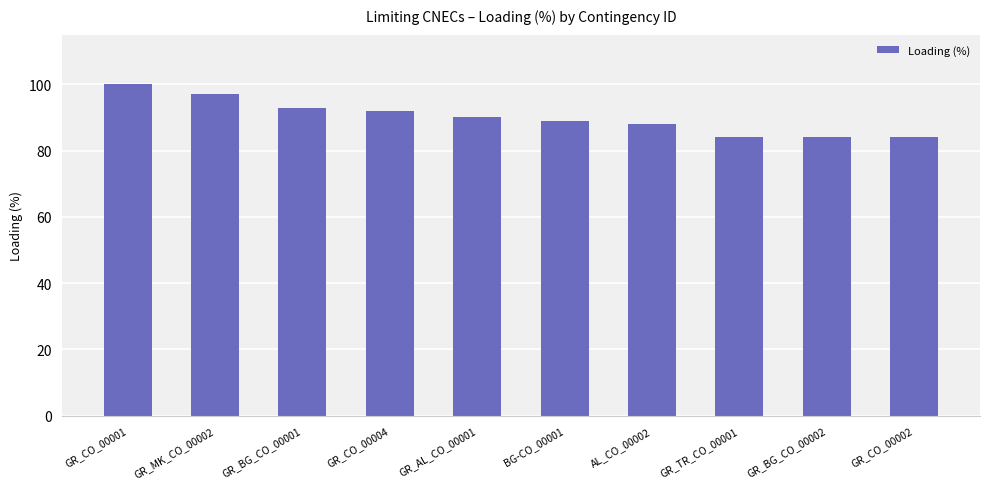

Is it true that the value at AL_CO_00002 is 88?

True